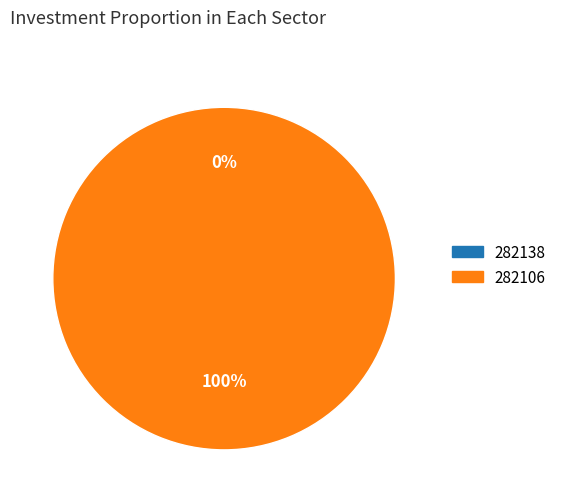

How many slices are in this pie chart?

2